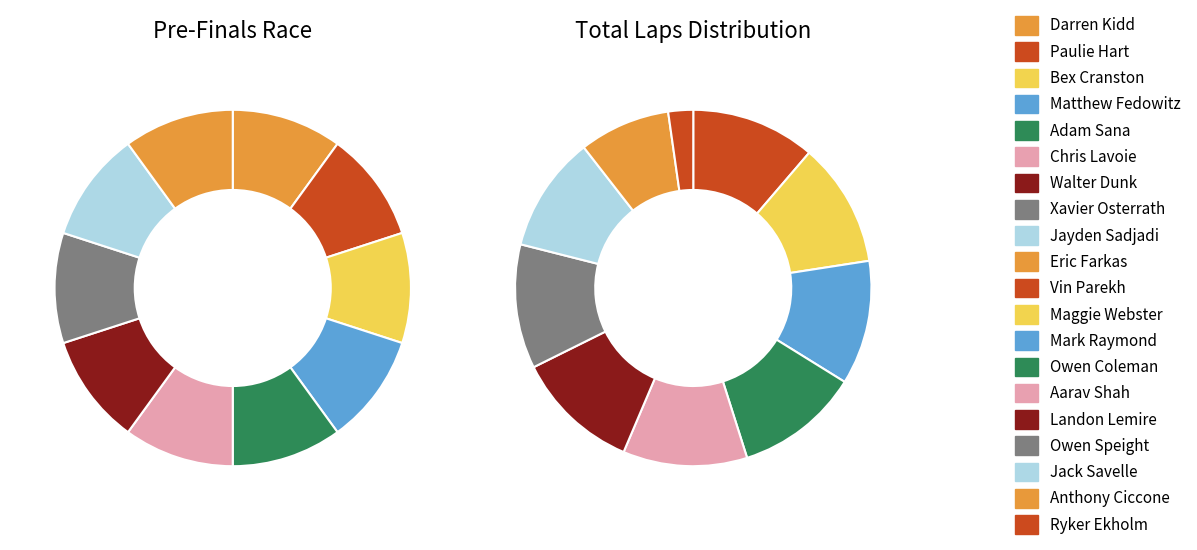

Do Maggie Webster and Eric Farkas together represent more than half of the pie?

No